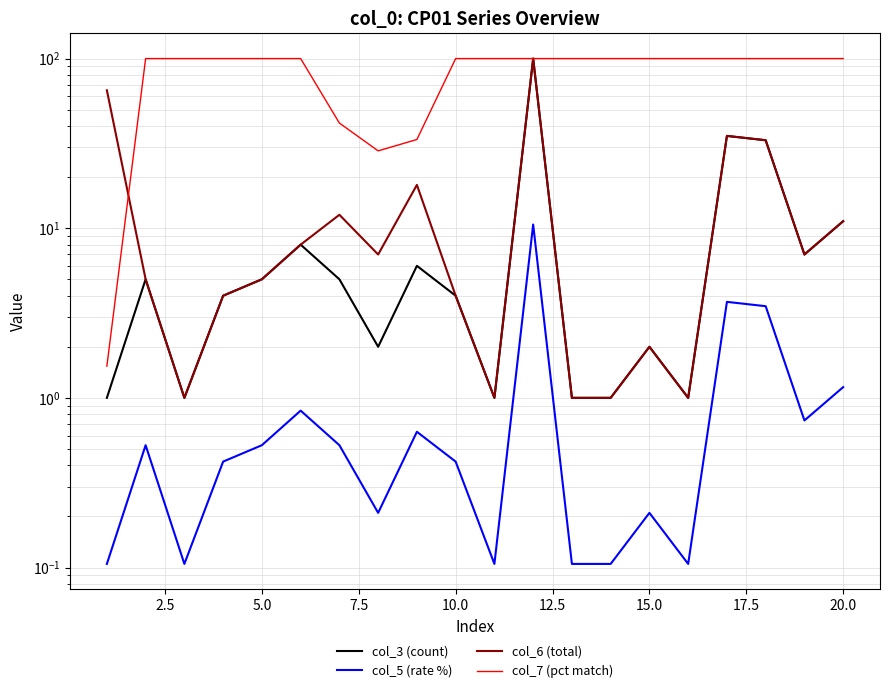

Does the chart have visible grid lines?

Yes